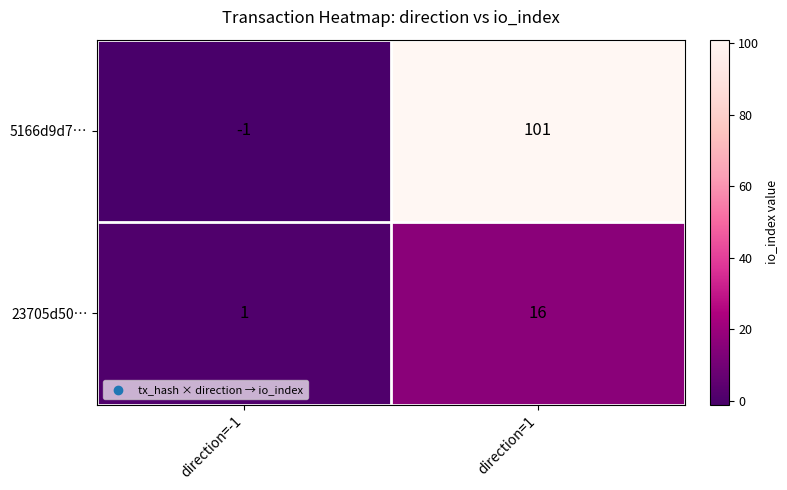

Which series has the largest total across all categories?

5166d9d7…